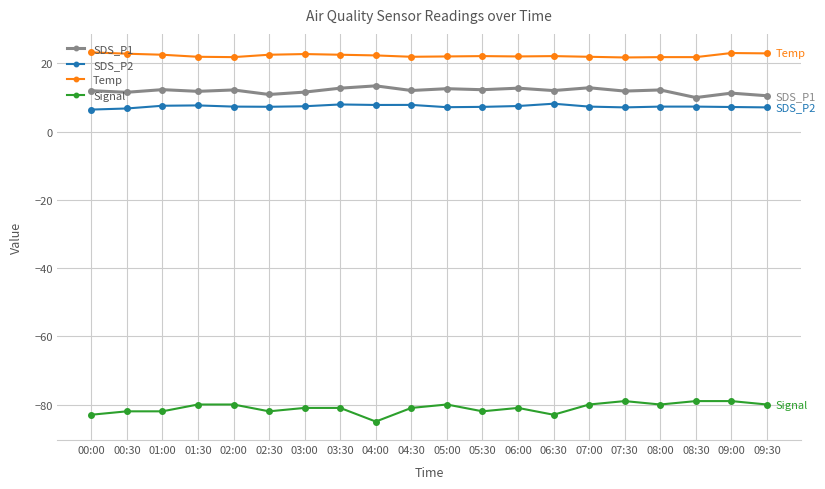

What is the spread (max minus min) of values at 09:00?

102.0